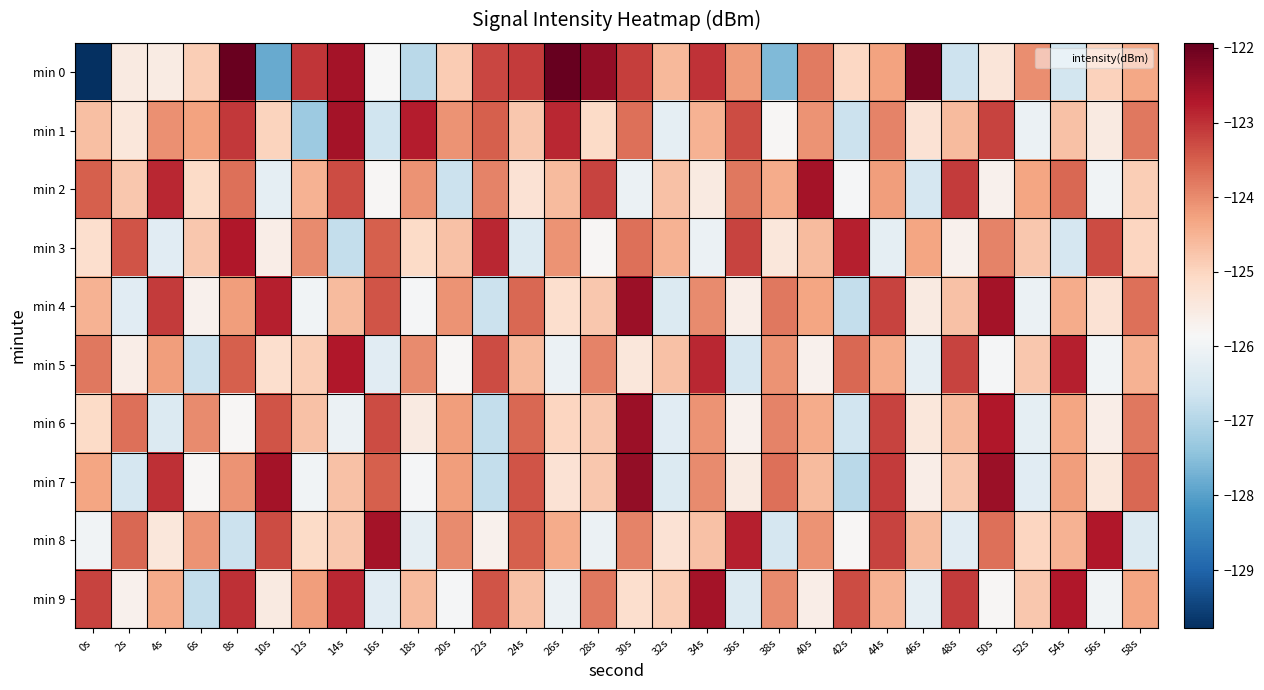

Which series changed the most between 38s and 58s?

min 0